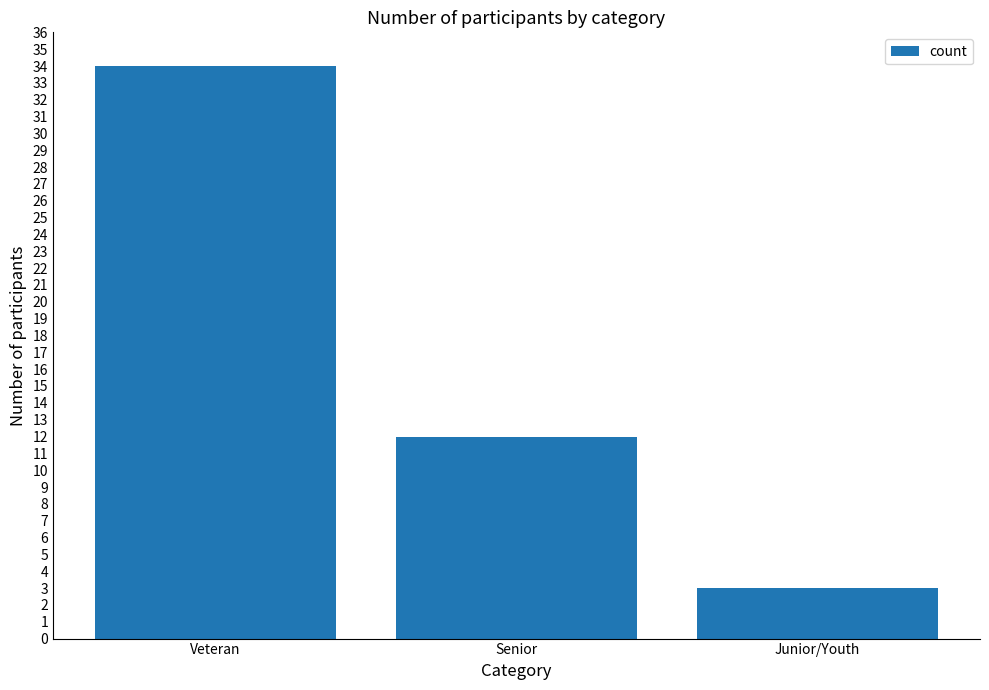

What is the change in value from Veteran to Senior?

-22